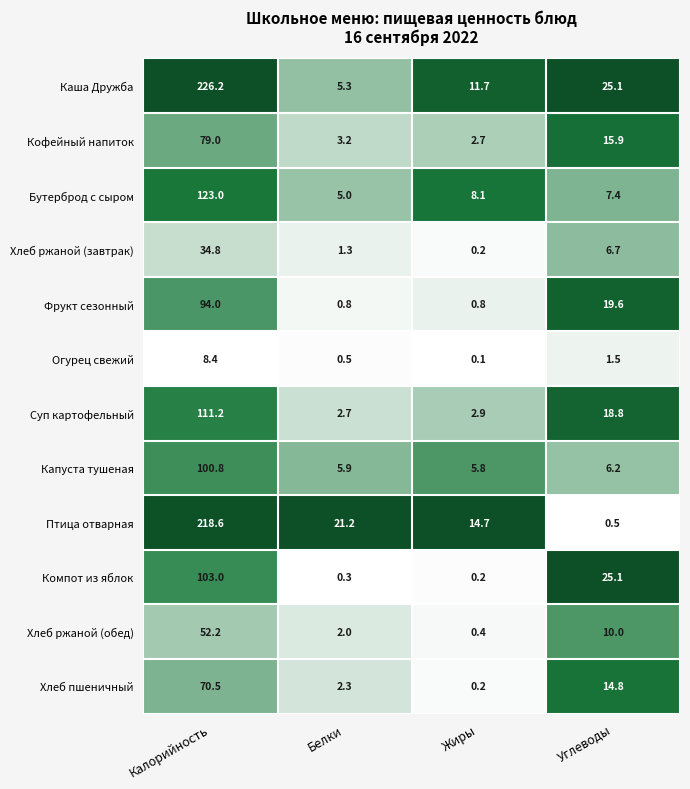

What is the average value of the Фрукт сезонный series?

28.8